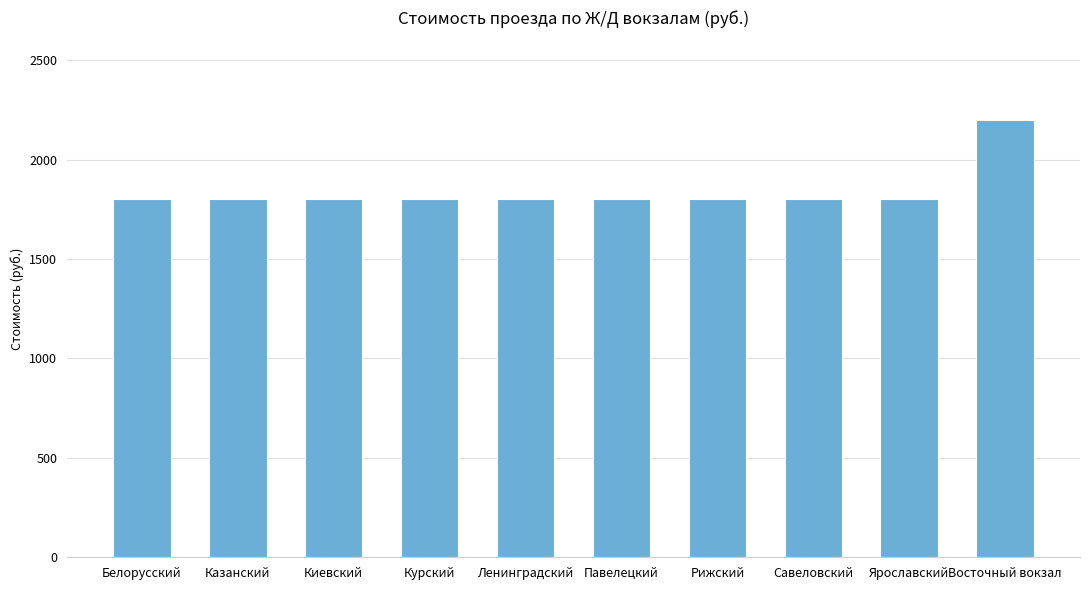

What position from the left is Рижский?

7